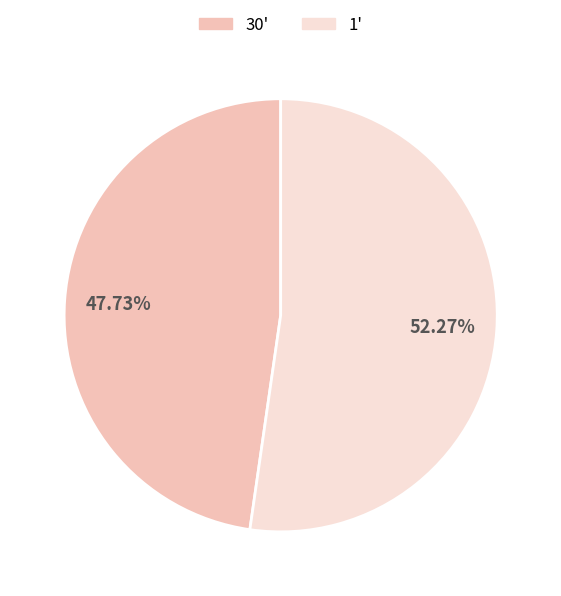

Which slice is the largest?

1'